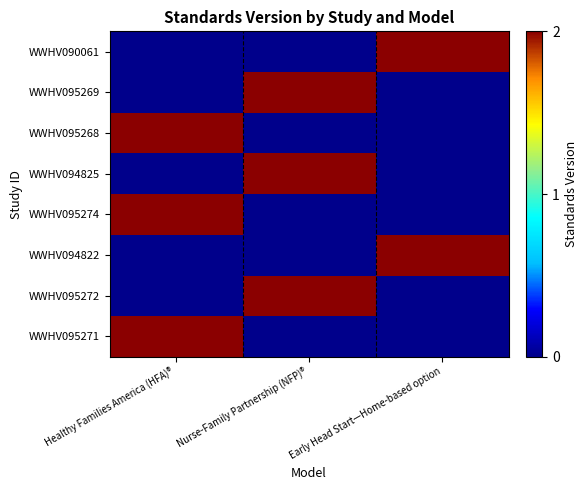

Which category has the lowest value across all series?

Nurse-Family Partnership (NFP)®